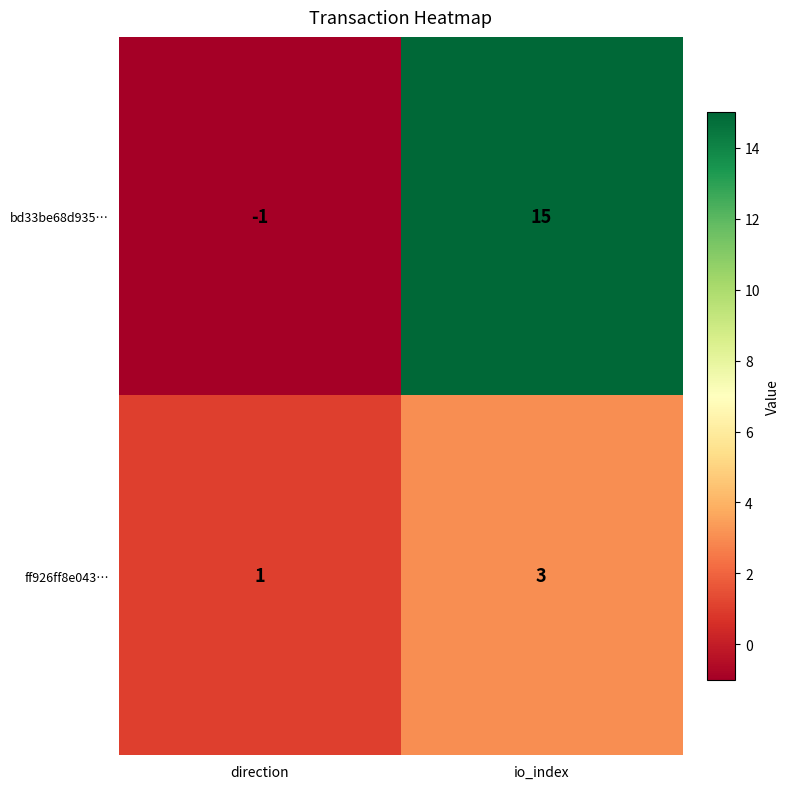

The value of bd33be68d935… at direction is -2. True or false?

False